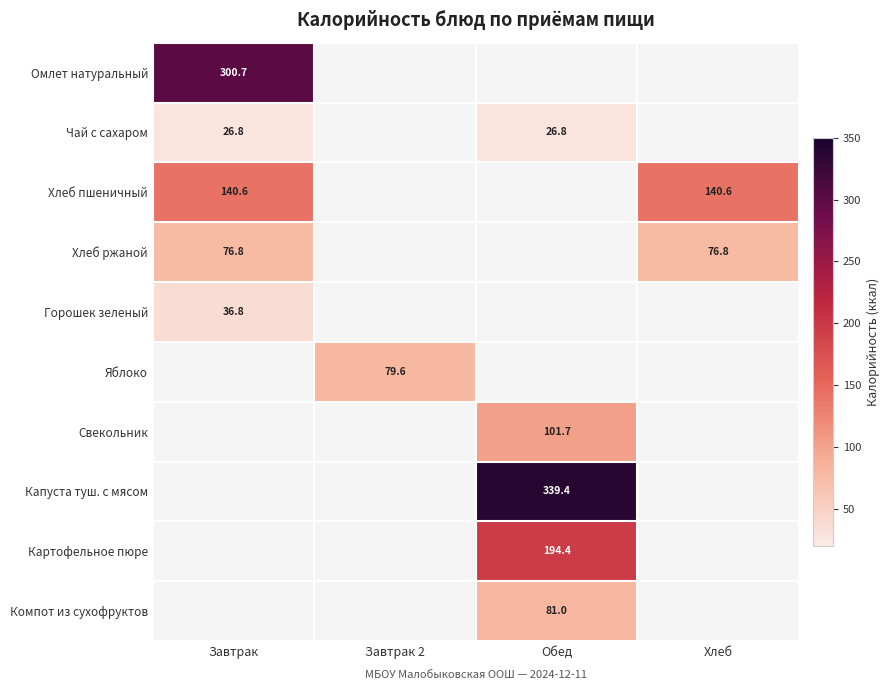

True or false: Хлеб пшеничный has a value of 242.5 at Хлеб.

False